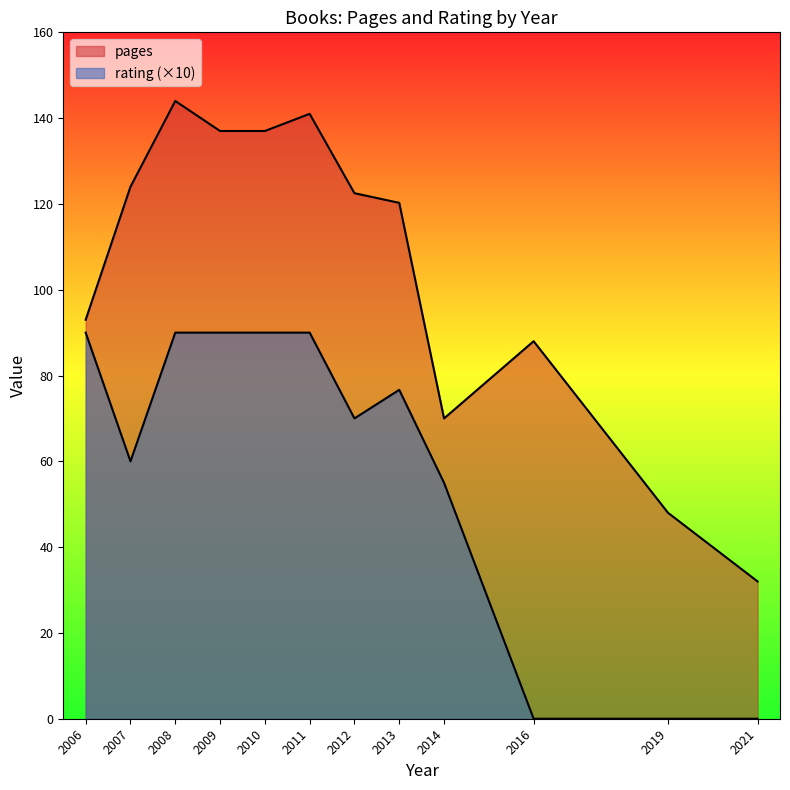

How many lines are shown in the chart?

2